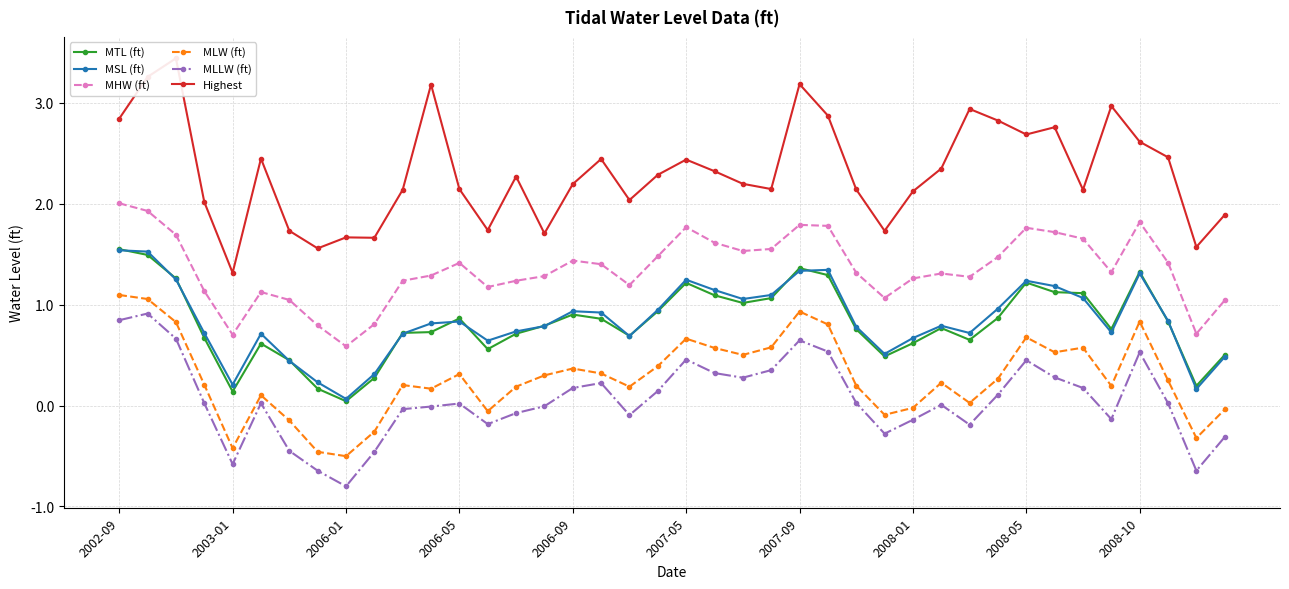

True or false: MHW (ft) and MSL (ft) cross at least once.

False